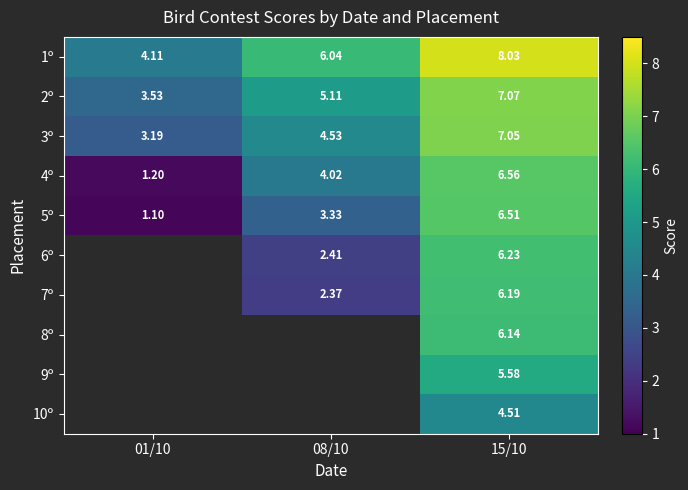

Is the value of 6º at 08/10 greater than the value of 1º at 01/10?

No